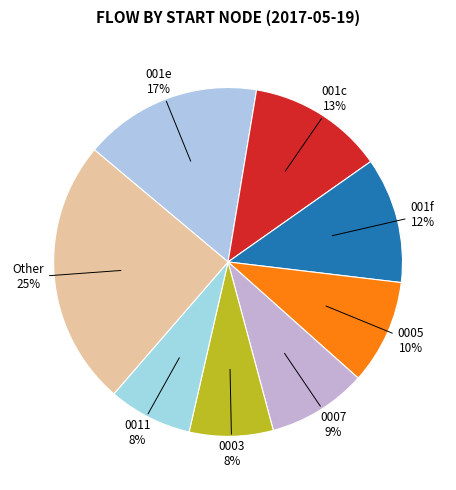

To the nearest percent, what is the difference between the largest and smallest slice percentages?

17%